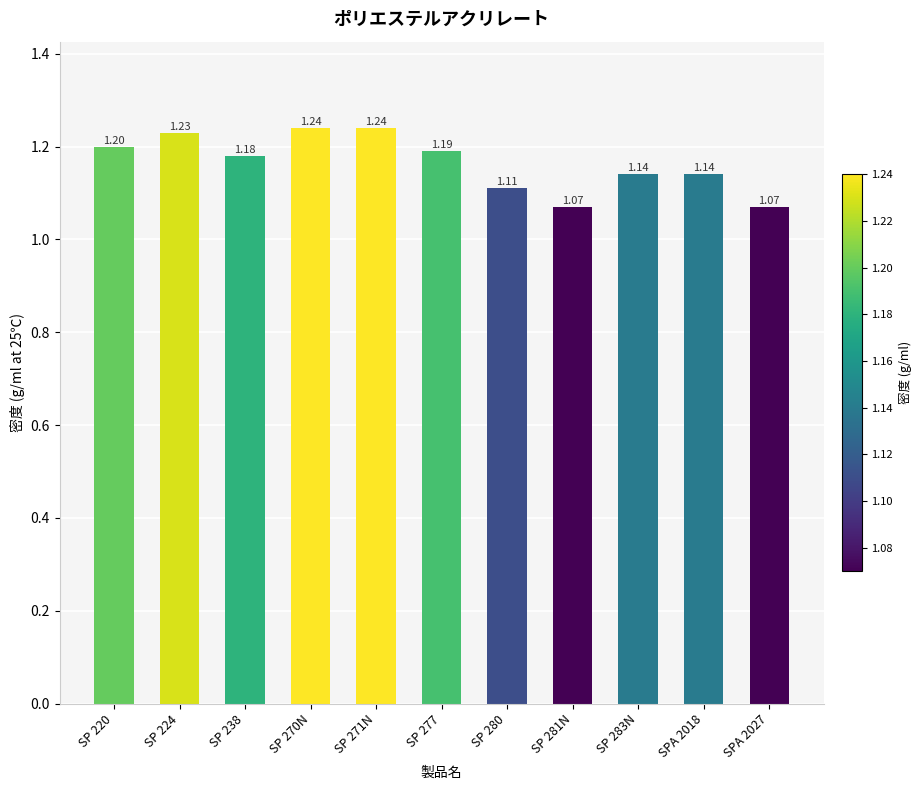

How many bars are there in total?

11